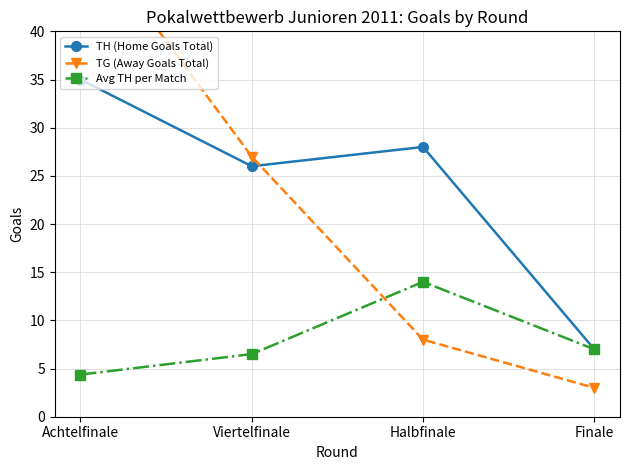

What is the difference between the second highest and second lowest values in the Avg TH per Match series?

0.5